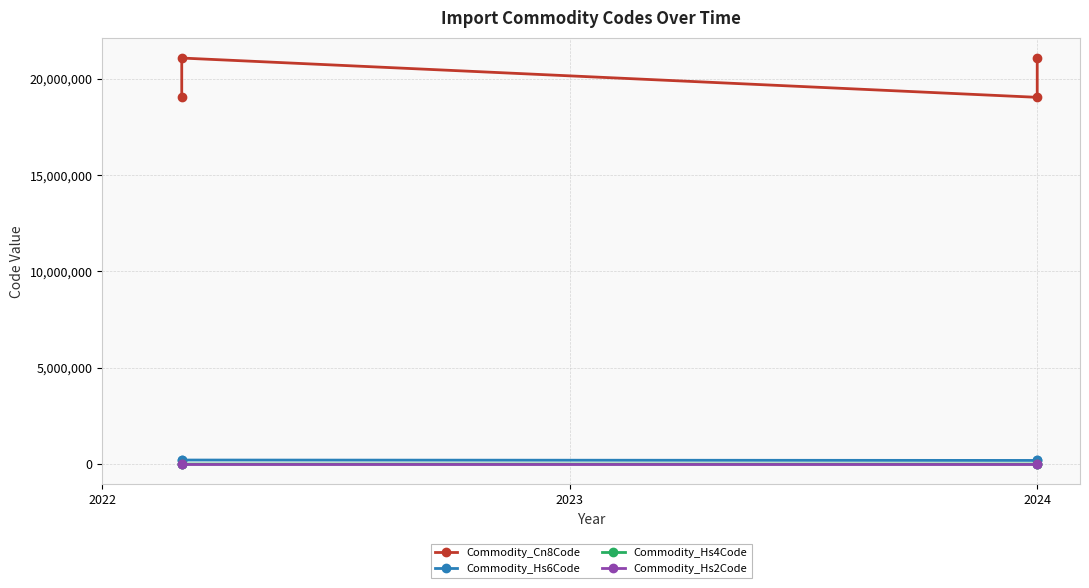

Which series has the largest total across all categories?

Commodity_Cn8Code